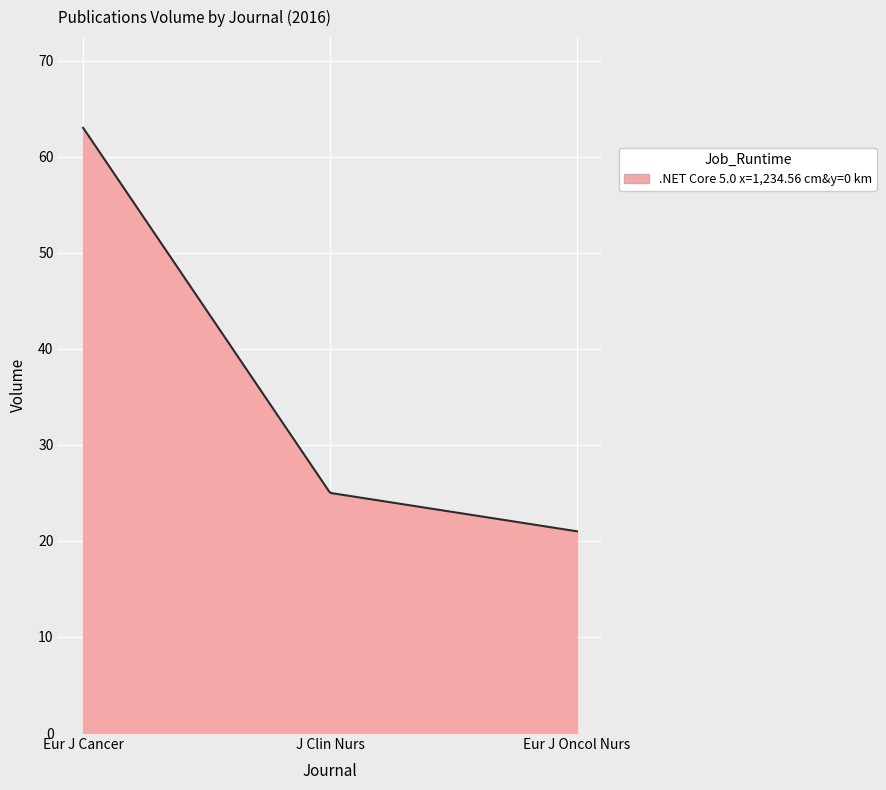

Count the number of data series in this chart.

1